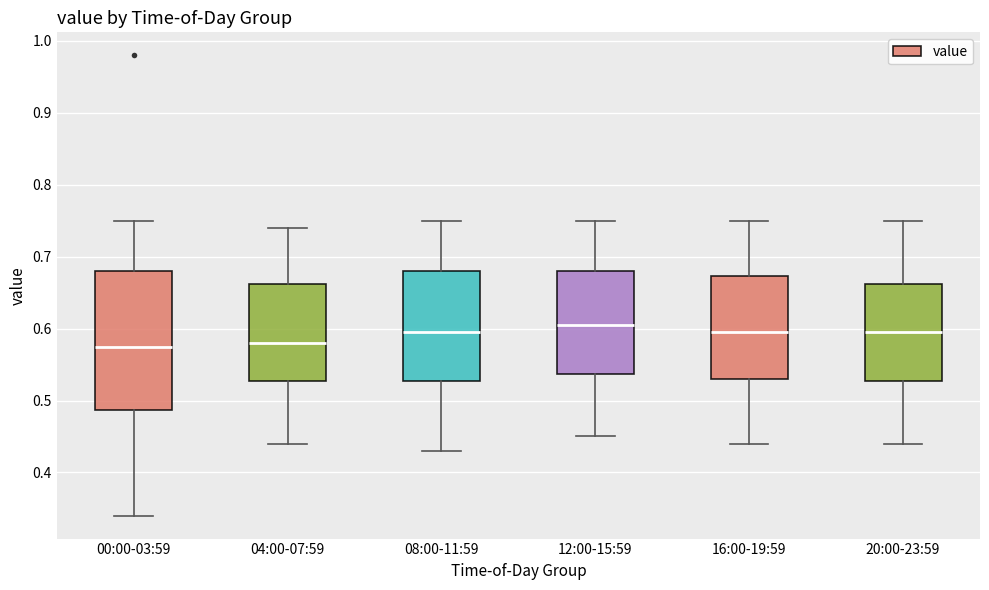

Reading left to right, transcribe this box plot: for each box, give where its median line is, the range the box spans, and where its two whiskers end, as read against the y-axis. The values are not printed on the chart, so give them approximately, as read against the axis.

00:00-03:59: median 0.58, box 0.49 to 0.68, whiskers 0.34 to 0.75
04:00-07:59: median 0.58, box 0.53 to 0.66, whiskers 0.44 to 0.74
08:00-11:59: median 0.60, box 0.53 to 0.68, whiskers 0.43 to 0.75
12:00-15:59: median 0.61, box 0.54 to 0.68, whiskers 0.45 to 0.75
16:00-19:59: median 0.60, box 0.53 to 0.67, whiskers 0.44 to 0.75
20:00-23:59: median 0.60, box 0.53 to 0.66, whiskers 0.44 to 0.75